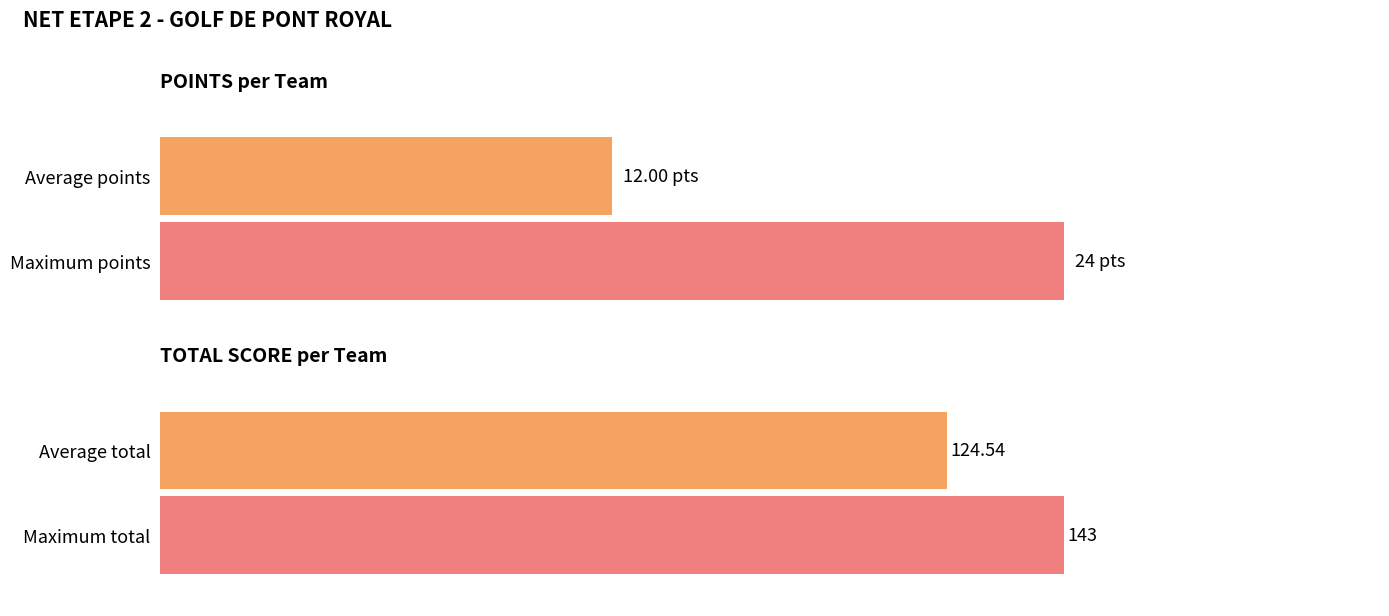

Which series has the largest total across all categories?

TOTAL